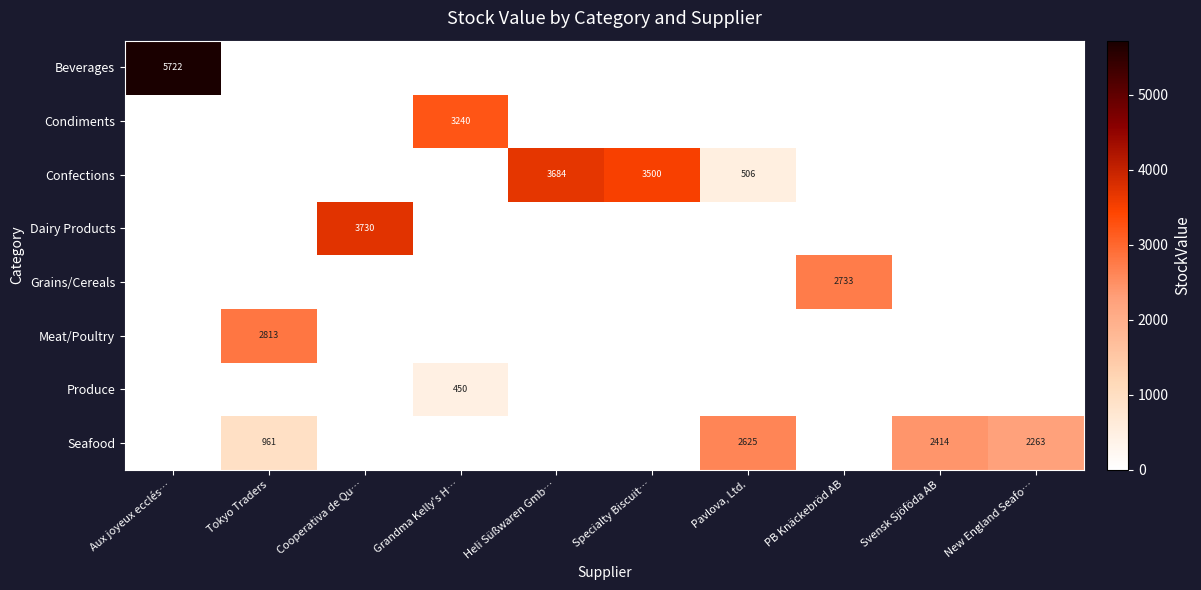

At how many categories does at least one series exceed 1835?

10